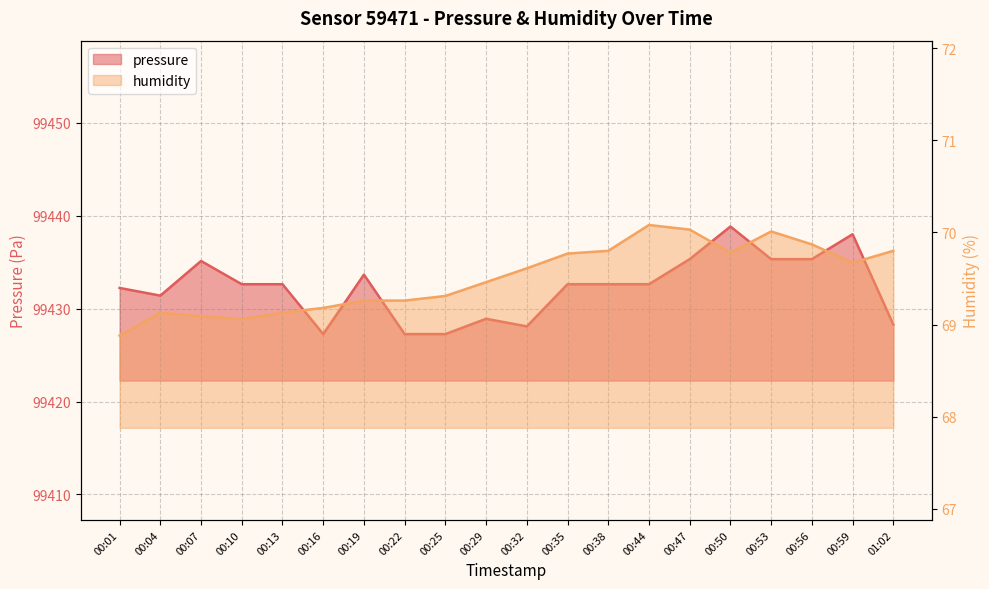

Which series changed the most between 00:50 and 00:56?

pressure